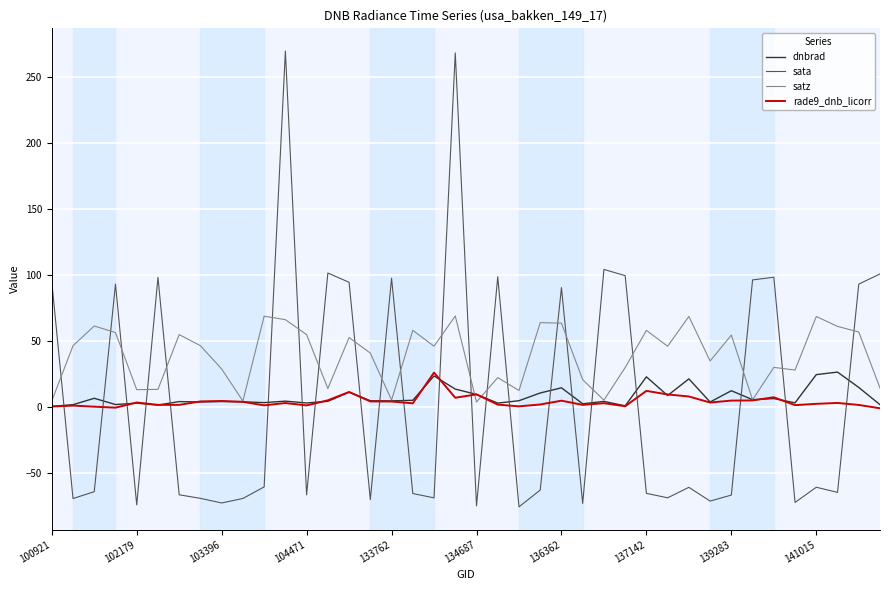

Does the chart display data point markers on the line(s)?

No